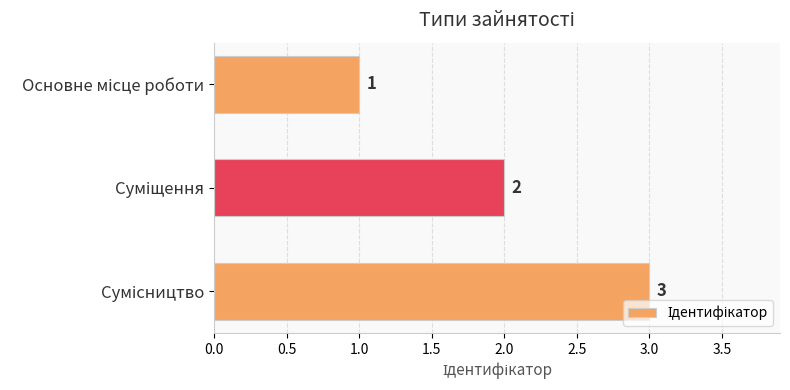

What is the maximum value shown in the chart?

3